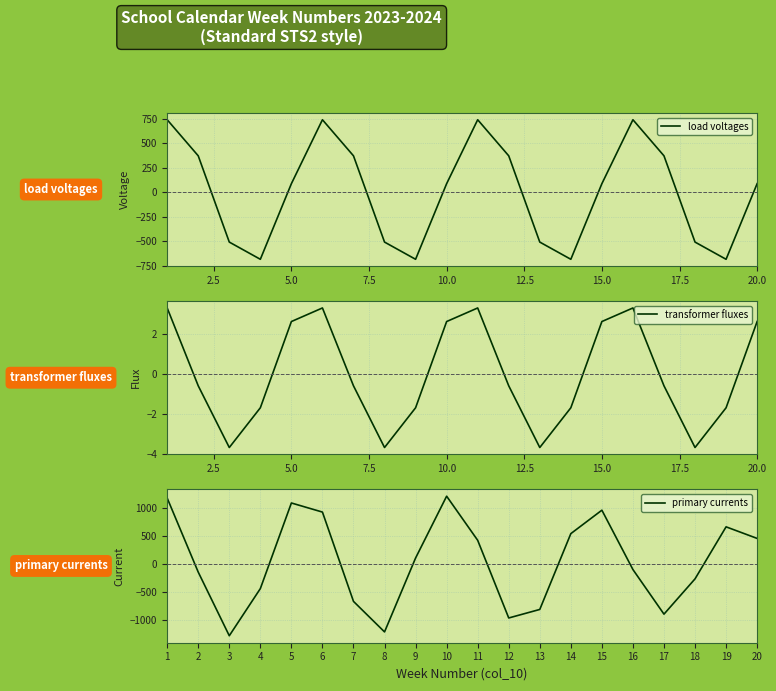

What is the difference between the maximum and minimum values in the load voltages series?

1425.7